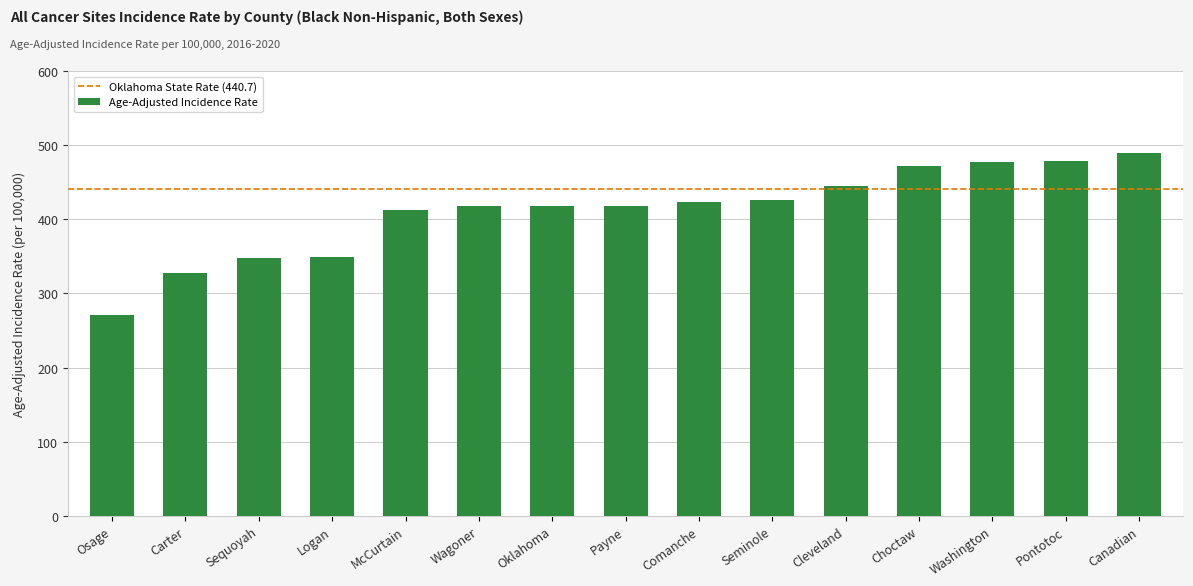

What is the approximate value at Choctaw?

472.5